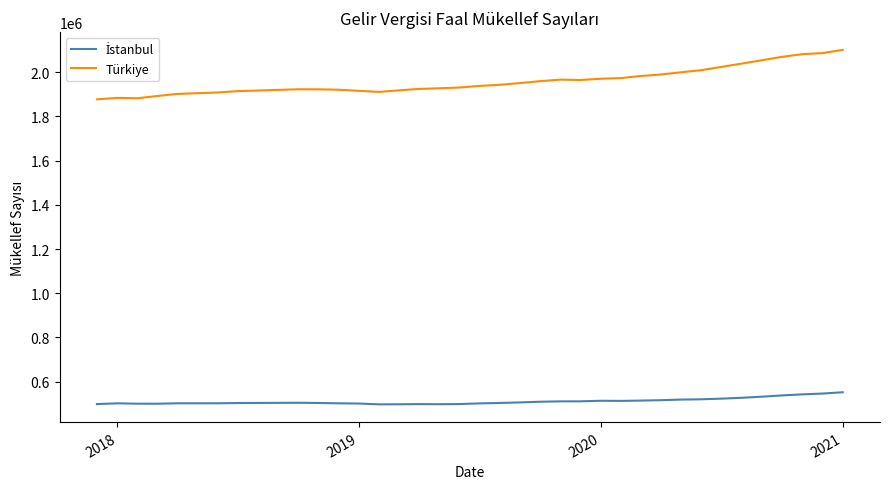

What is the smallest value displayed?

497519